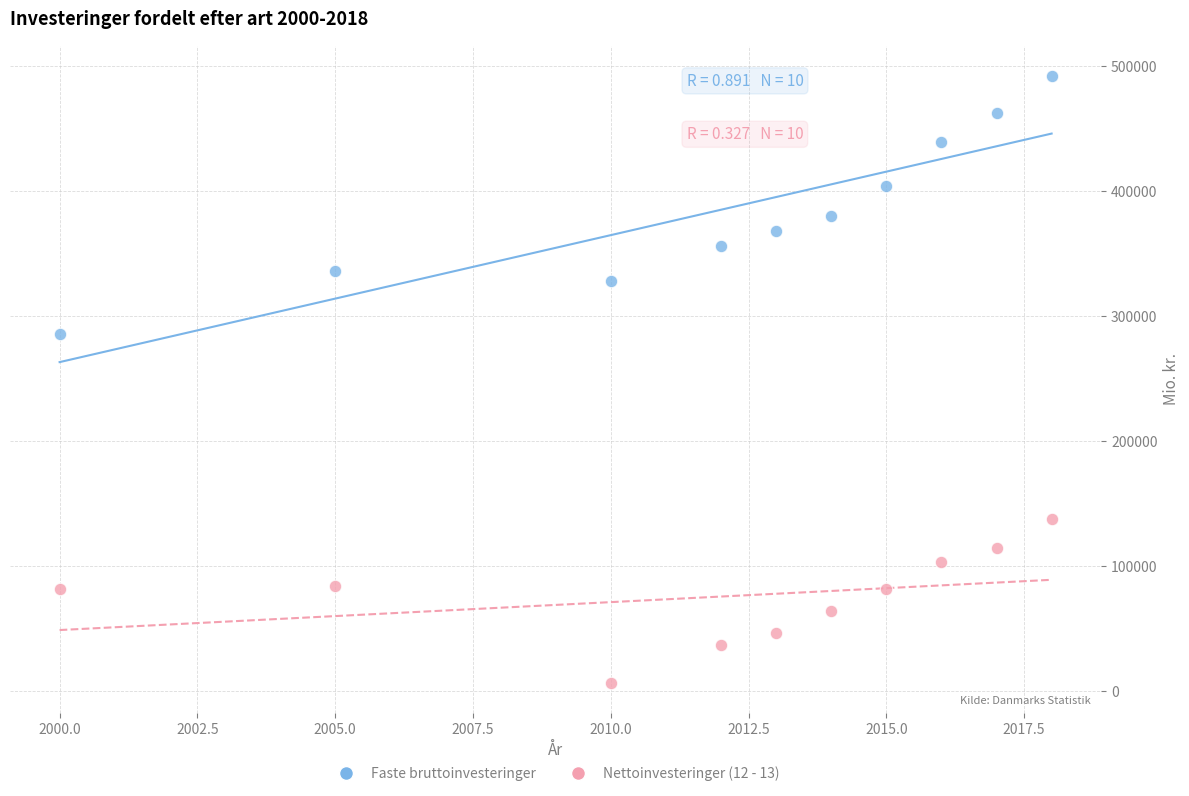

Which series has the largest Y range (max minus min)?

Faste bruttoinvesteringer